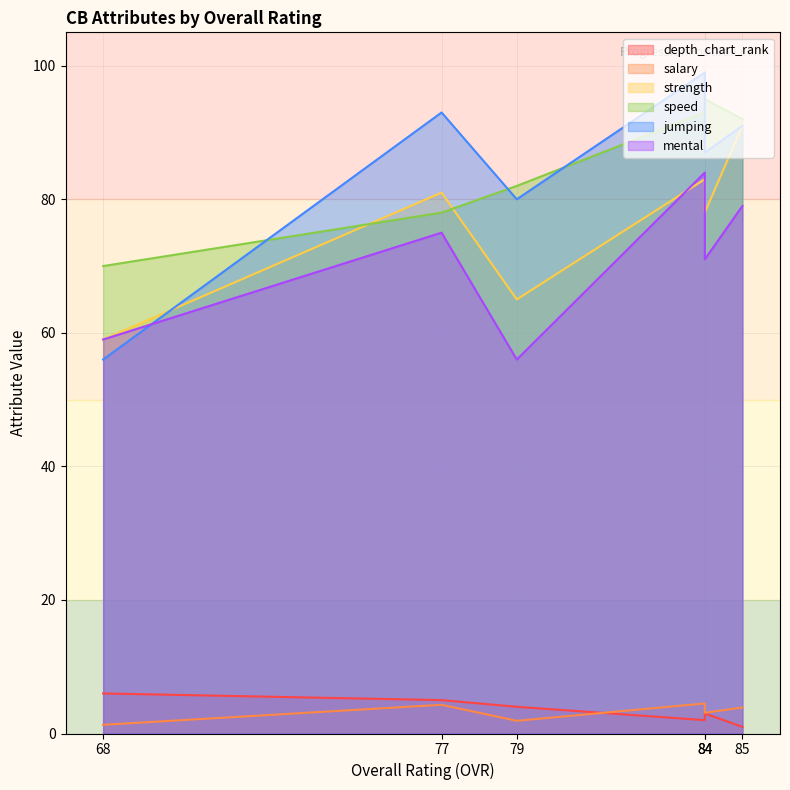

What are all the series names shown in the legend?

depth_chart_rank, salary, strength, speed, jumping, mental